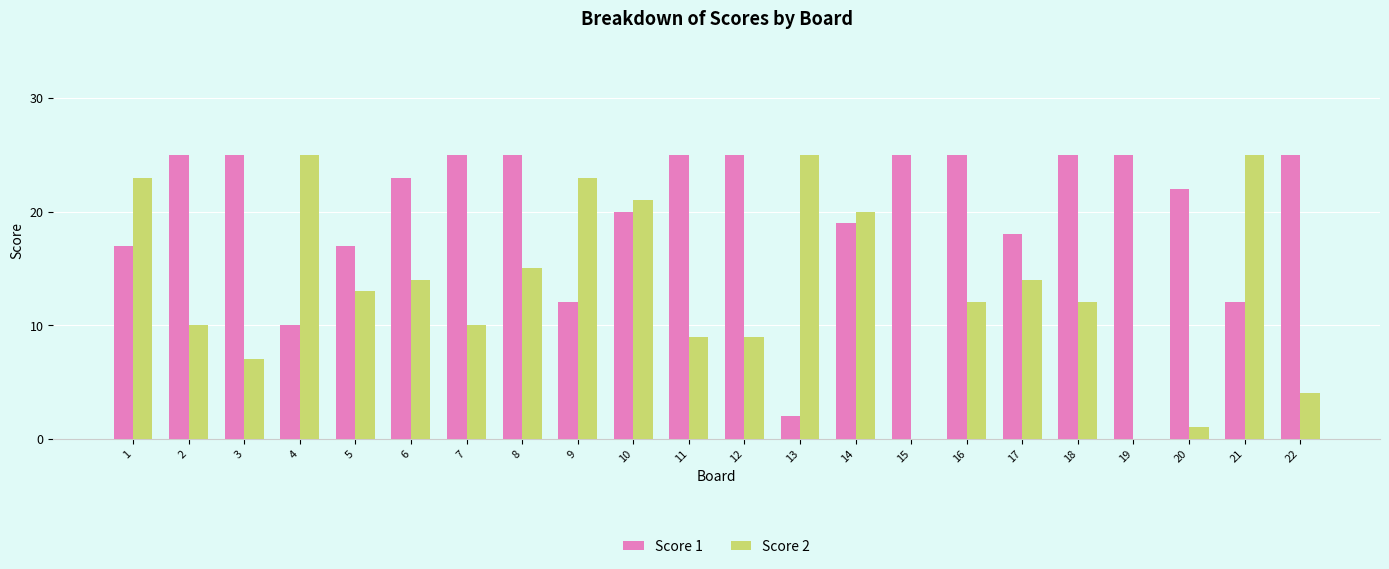

What is the maximum value shown in the chart?

25